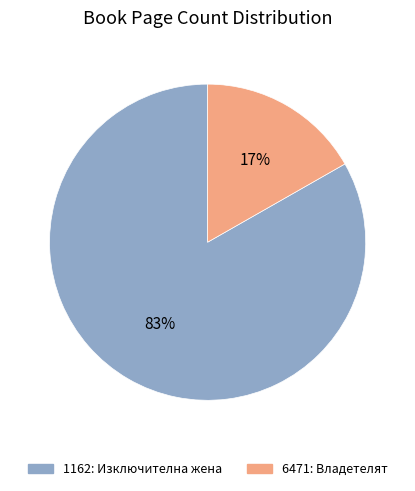

To the nearest percent, what is the average slice percentage?

50%